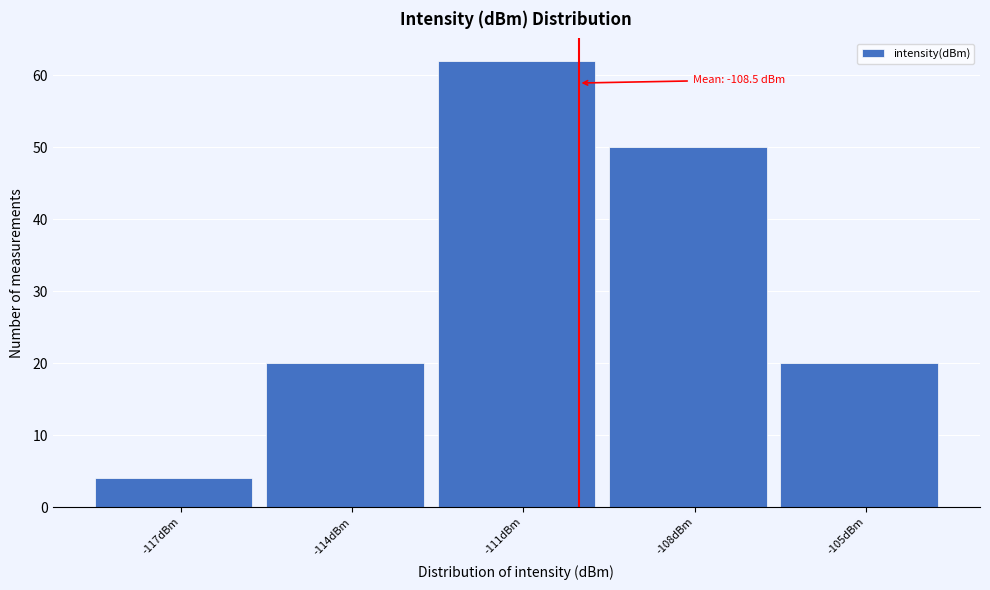

Reading right to left, what are all the values shown in this chart?

20	50	62	20	4